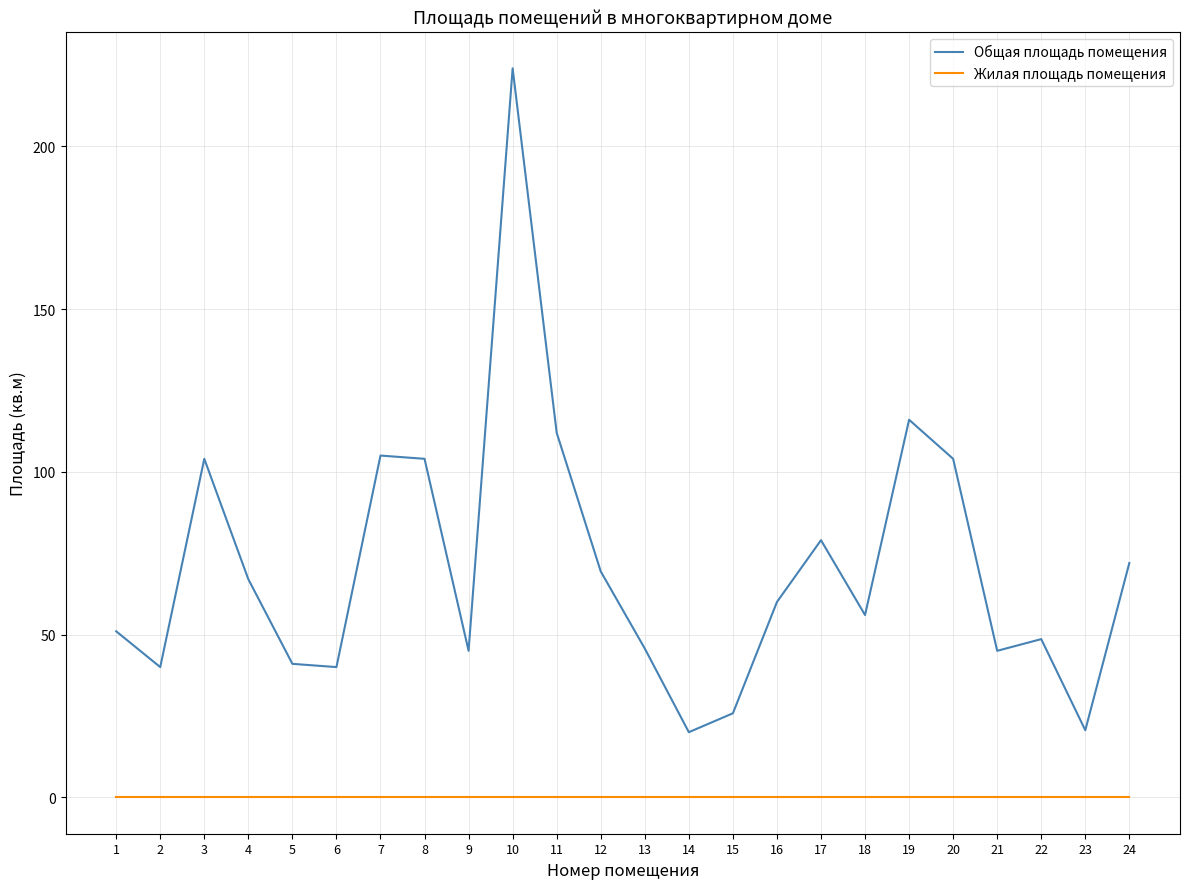

Between 10 and 18, which series saw the biggest shift?

Общая площадь помещения